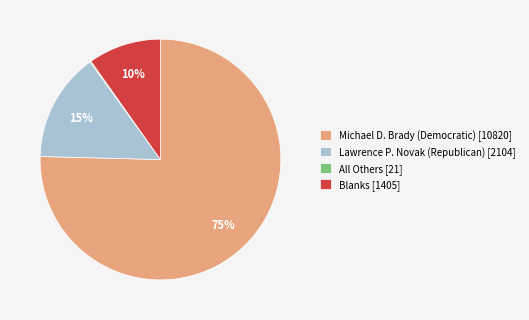

Does Michael D. Brady (Democratic) account for over 50% of the chart?

Yes